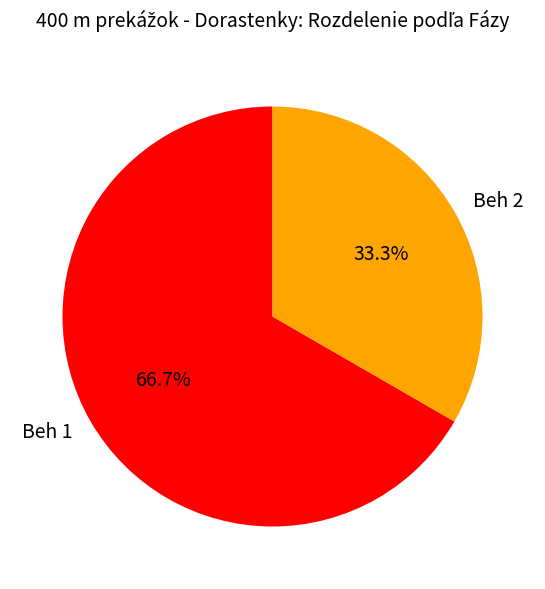

How much of the chart is everything except Beh 2?

66.7%